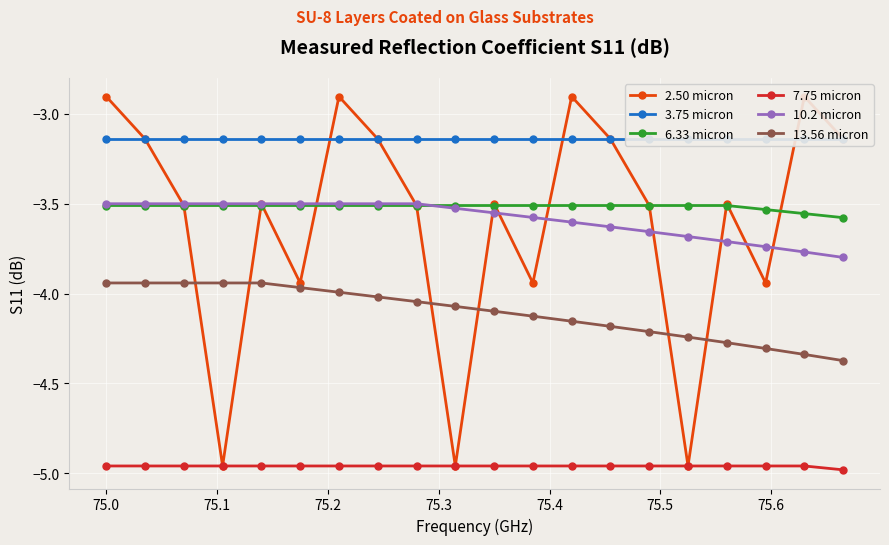

True or false: 7.75 micron and 13.56 micron cross at least once.

False